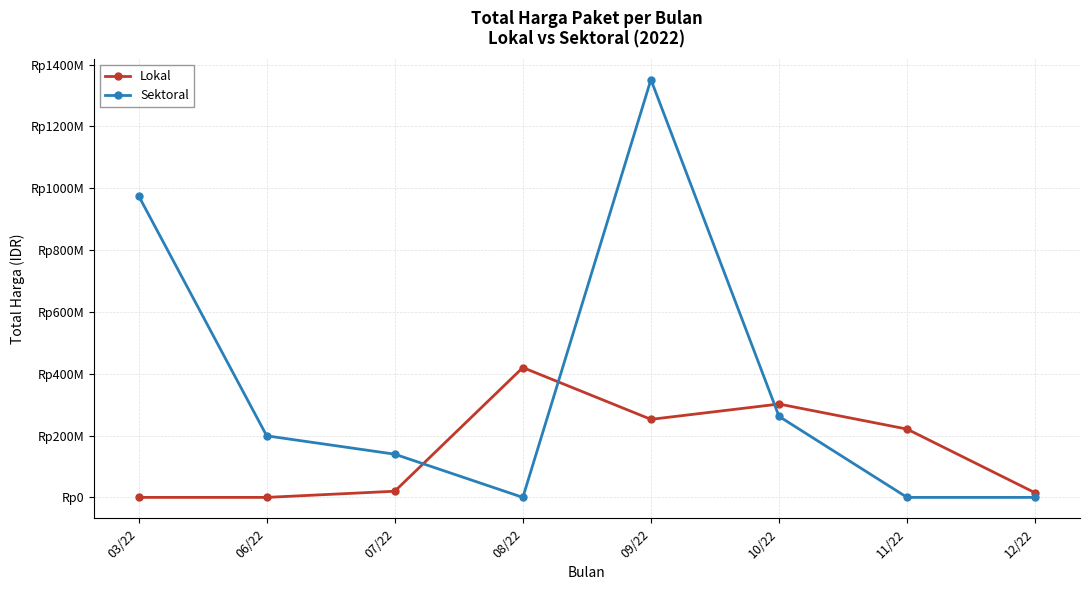

What is the maximum value for Sektoral?

1351682000